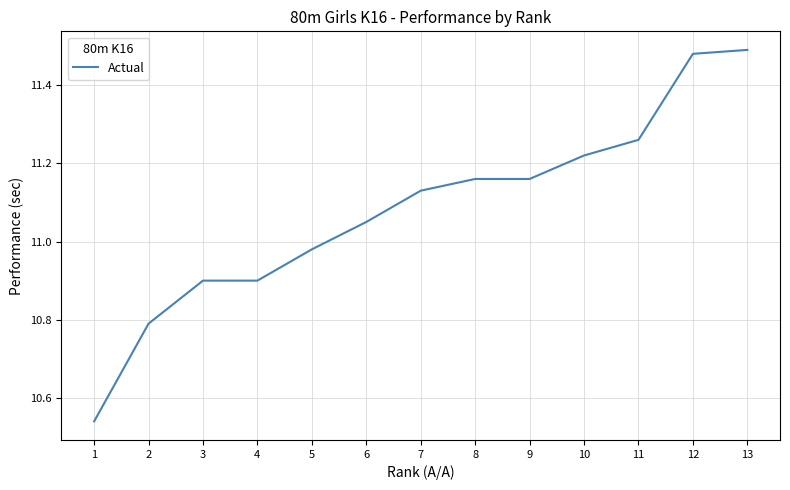

Does the chart have visible grid lines?

Yes